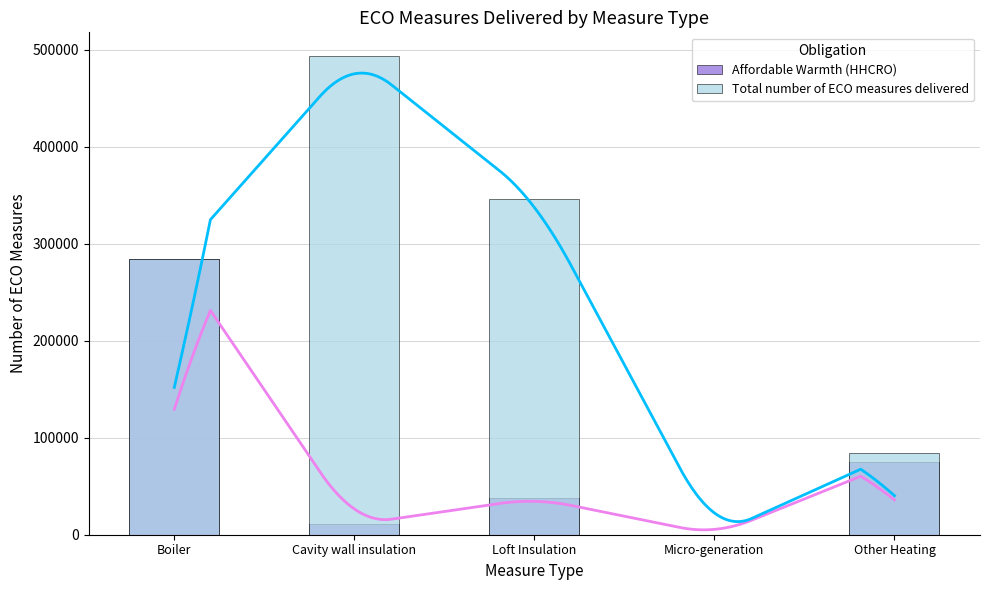

True or false: Total number of ECO measures delivered has a value of -165920 at Micro-generation.

False